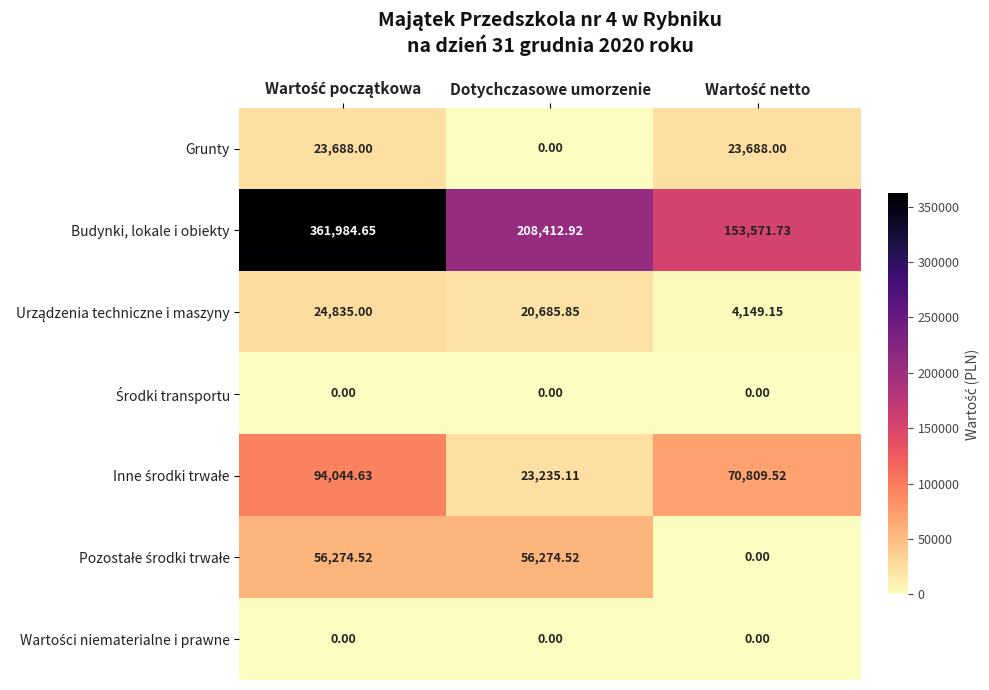

How many distinct data groups are displayed?

7